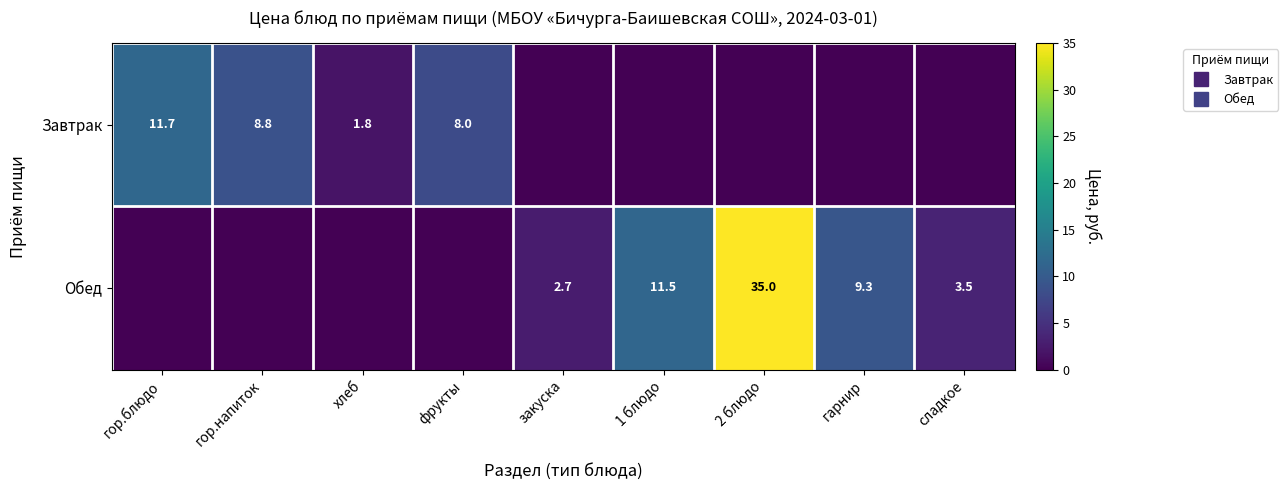

Which series changed the most between хлеб and сладкое?

Обед